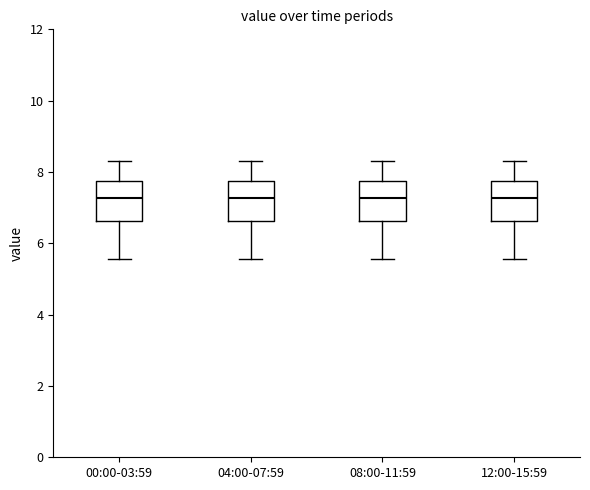

Reading left to right, transcribe this box plot: for each box, give where its median line is, the range the box spans, and where its two whiskers end, as read against the y-axis. The values are not printed on the chart, so give them approximately, as read against the axis.

00:00-03:59: median 7.2, box 6.6 to 7.8, whiskers 5.6 to 8.4
04:00-07:59: median 7.2, box 6.6 to 7.8, whiskers 5.6 to 8.4
08:00-11:59: median 7.2, box 6.6 to 7.8, whiskers 5.6 to 8.4
12:00-15:59: median 7.2, box 6.6 to 7.8, whiskers 5.6 to 8.4